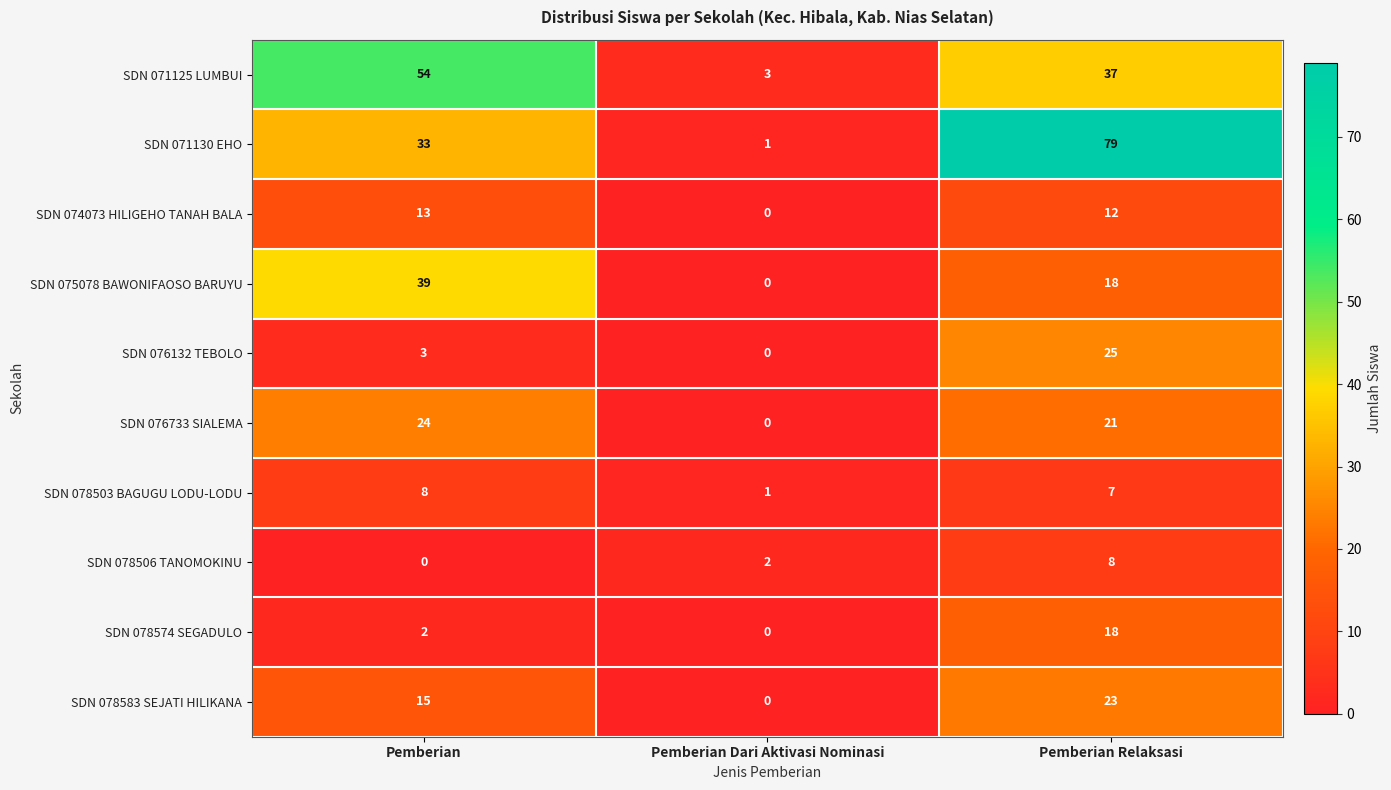

What is the sum of the SDN 075078 BAWONIFAOSO BARUYU values at Pemberian Relaksasi and Pemberian Dari Aktivasi Nominasi?

18